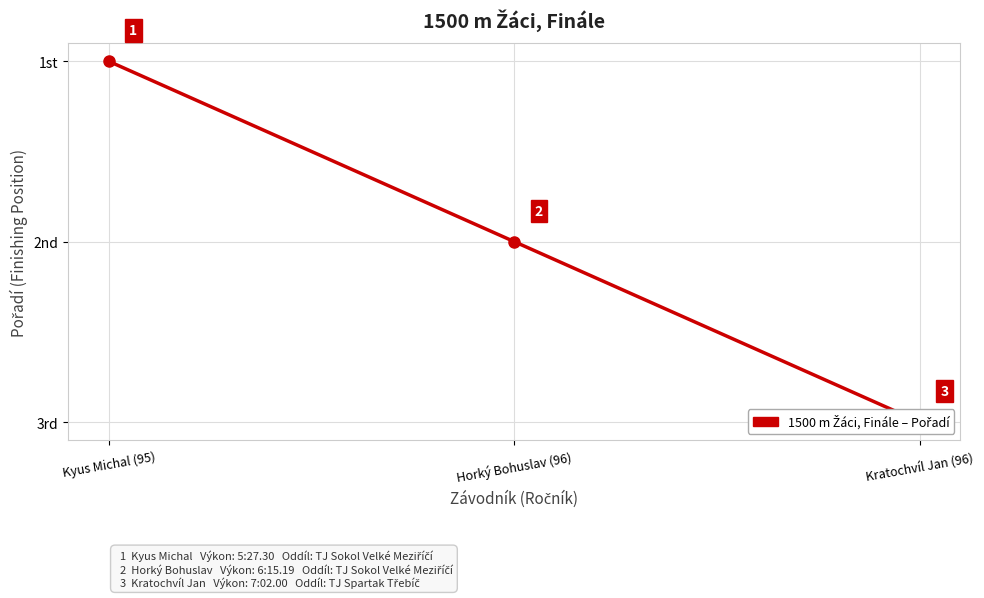

Approximately how many times larger is the value at Kratochvíl Jan (96) compared to Kyus Michal (95)?

3.0